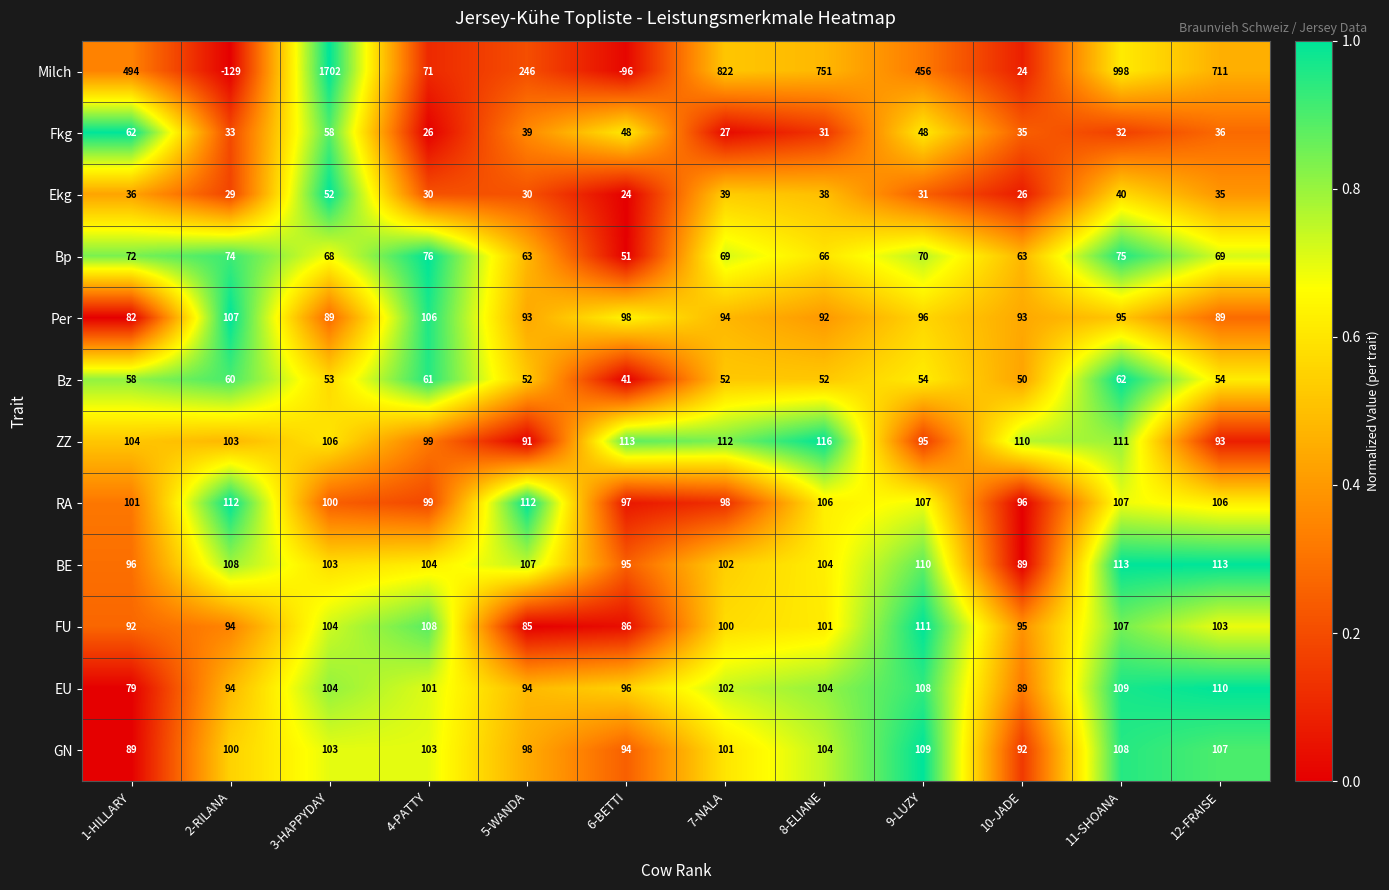

What is the difference between the maximum and minimum values in the GN series?

20